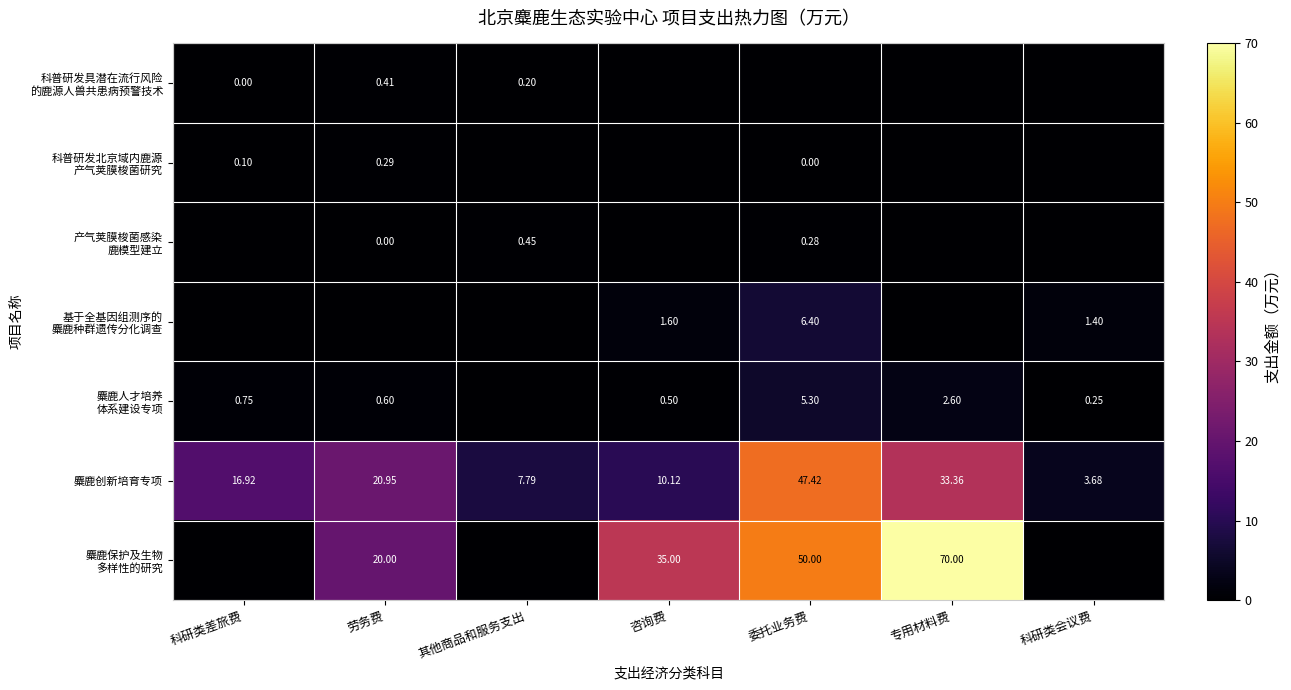

Where is 基于全基因组测序的 麋鹿种群遗传分化调查 nearest to the value 3?

咨询费